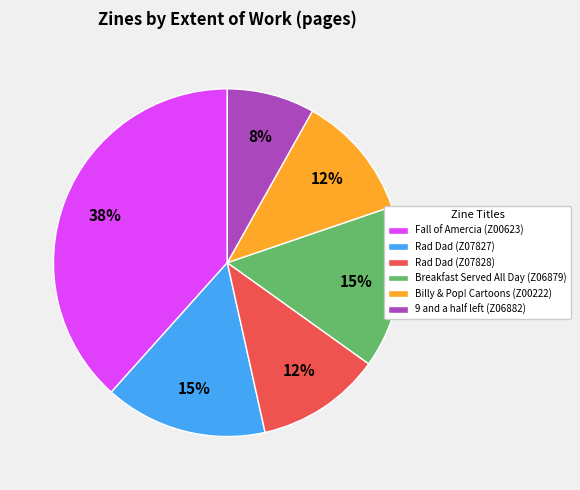

Which category has the biggest portion of the pie?

Fall of Amercia (Z00623)